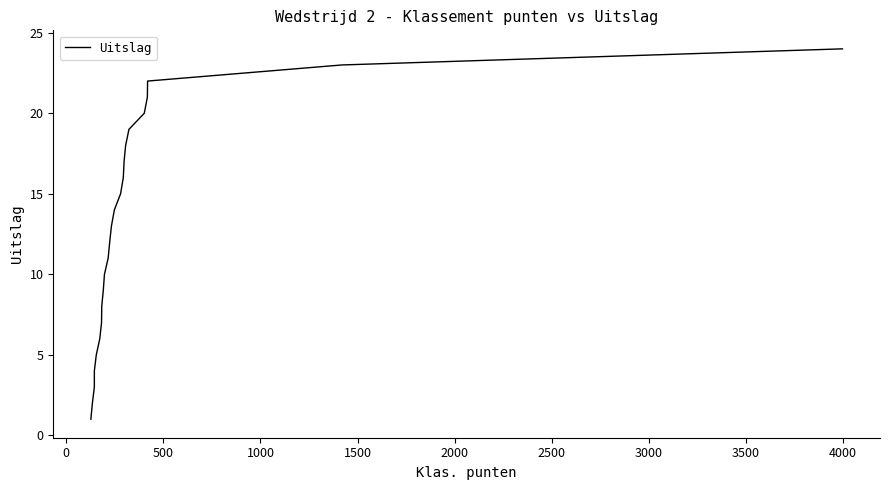

The value at 19 is 11. True or false?

False